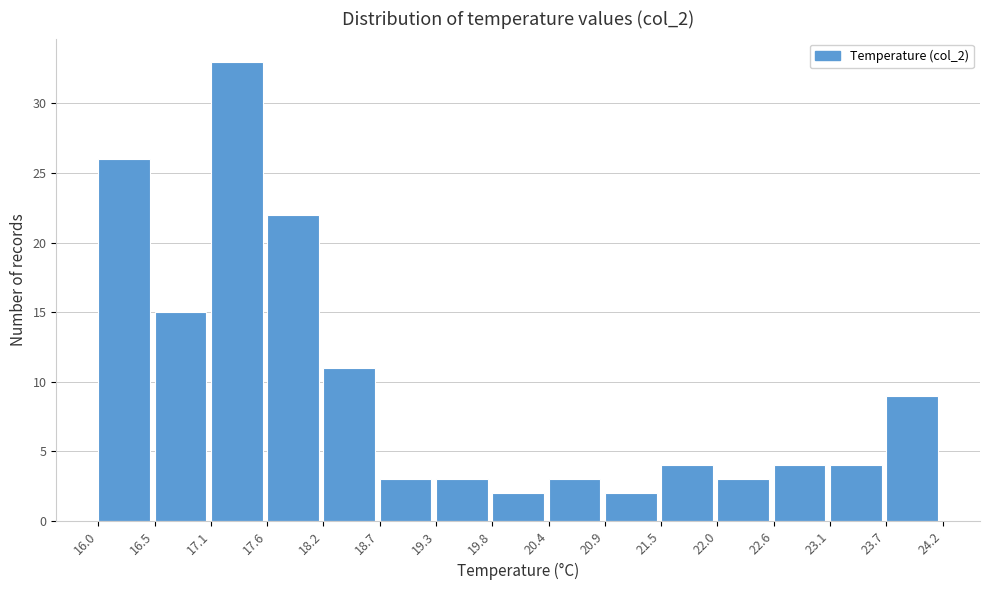

Reading left to right, transcribe this chart: for each bar, give the range it covers on the x-axis and its height. The values are not printed on the chart, so give them approximately, as read against the axis.

16.0 to 16.5: 26
16.5 to 17.1: 15
17.1 to 17.6: 33
17.6 to 18.2: 22
18.2 to 18.7: 11
18.7 to 19.3: 3
19.3 to 19.8: 3
19.8 to 20.4: 2
20.4 to 20.9: 3
20.9 to 21.5: 2
21.5 to 22.0: 4
22.0 to 22.6: 3
22.6 to 23.1: 4
23.1 to 23.7: 4
23.7 to 24.2: 9